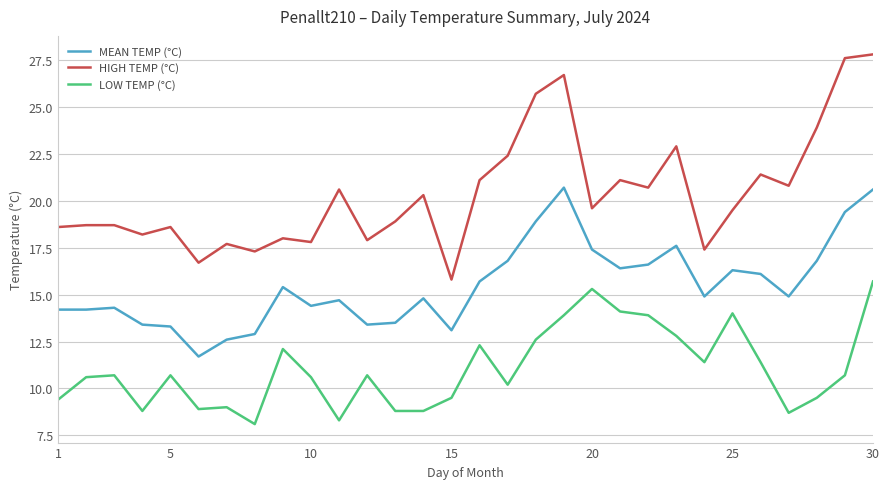

List the series in order of their peak value, highest first.

HIGH TEMP (°C), MEAN TEMP (°C), LOW TEMP (°C)